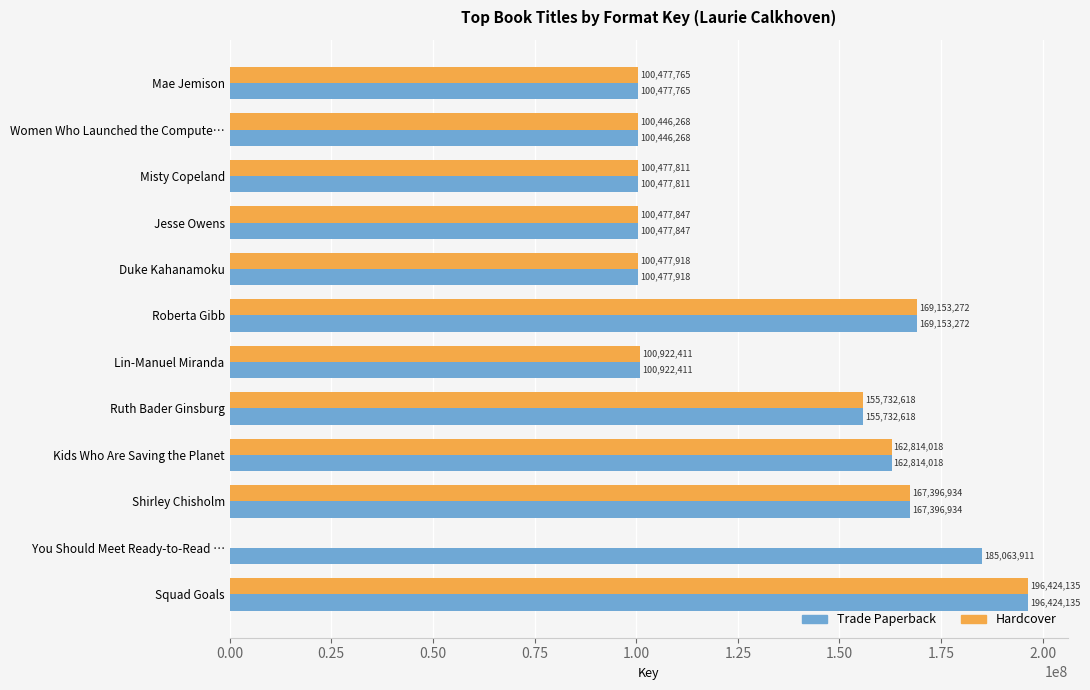

What is the sum of all Hardcover values?

1454800997